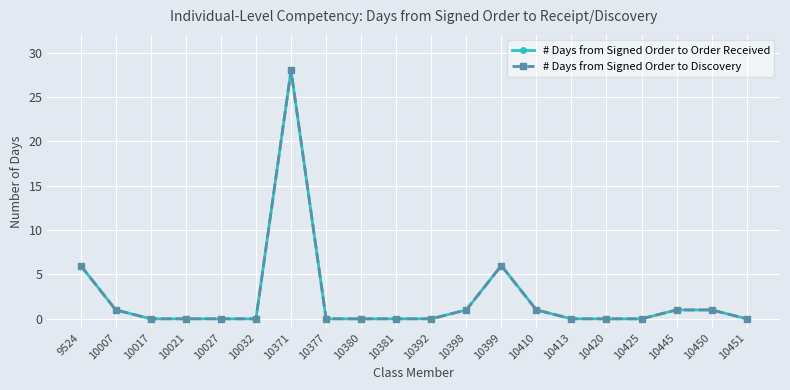

At which label does # Days from Signed Order to Order Received reach its peak?

10371